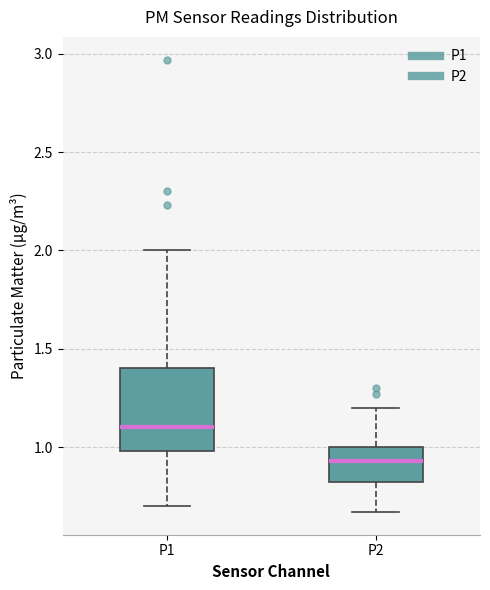

Where does the median line of the box for P2 sit on the y-axis? The values are not printed on the chart, so give them approximately, as read against the axis.

0.95